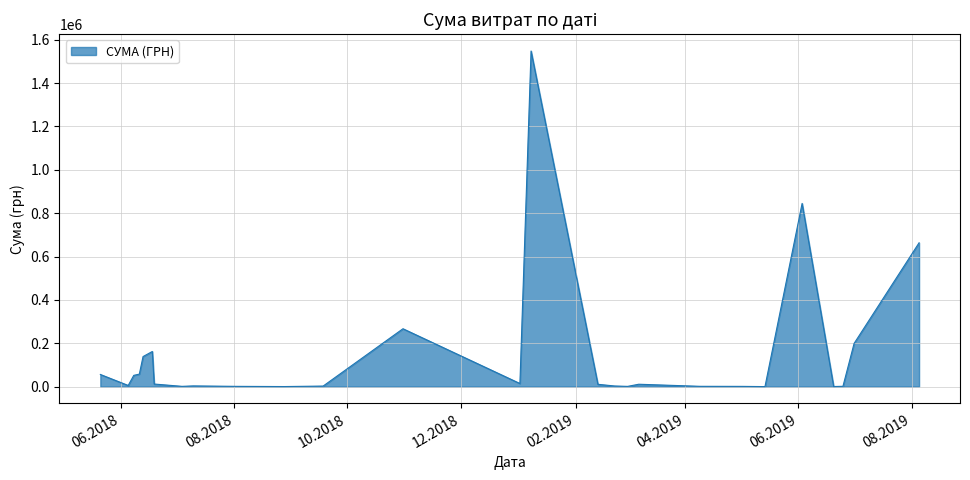

What is the difference between the maximum and minimum values?

1547724.9